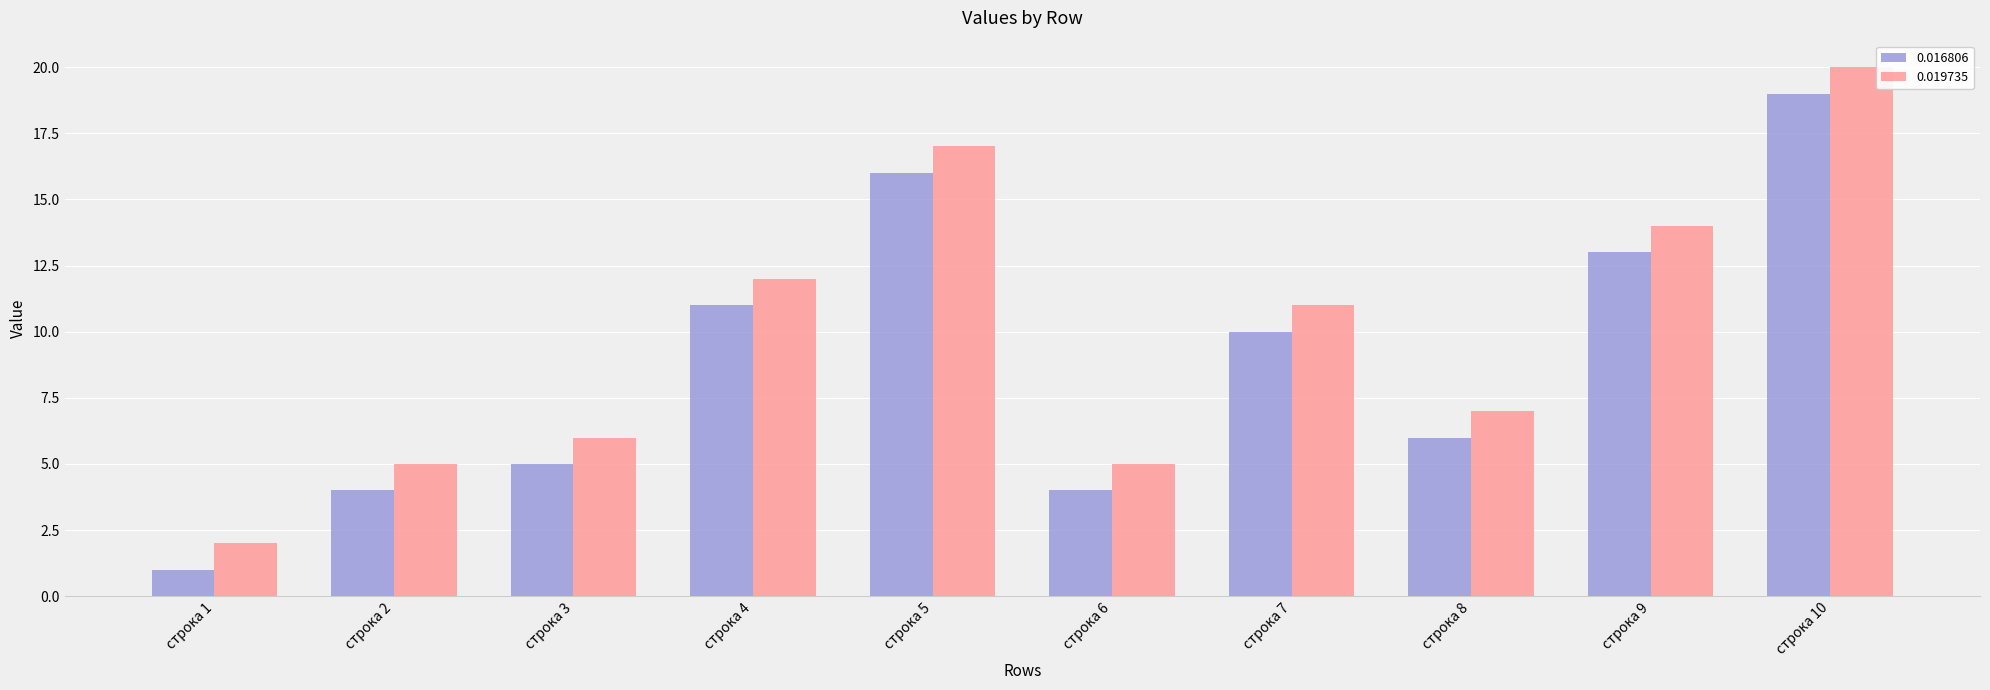

What are all the series names shown in the legend?

0.016806, 0.019735